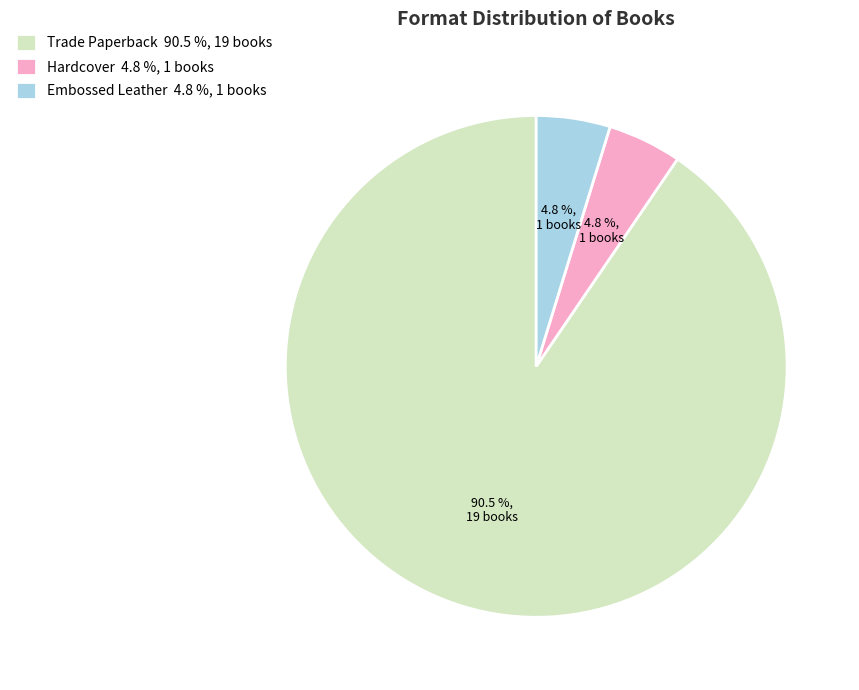

To the nearest percent, what is the difference between the largest and smallest slice percentages?

86%